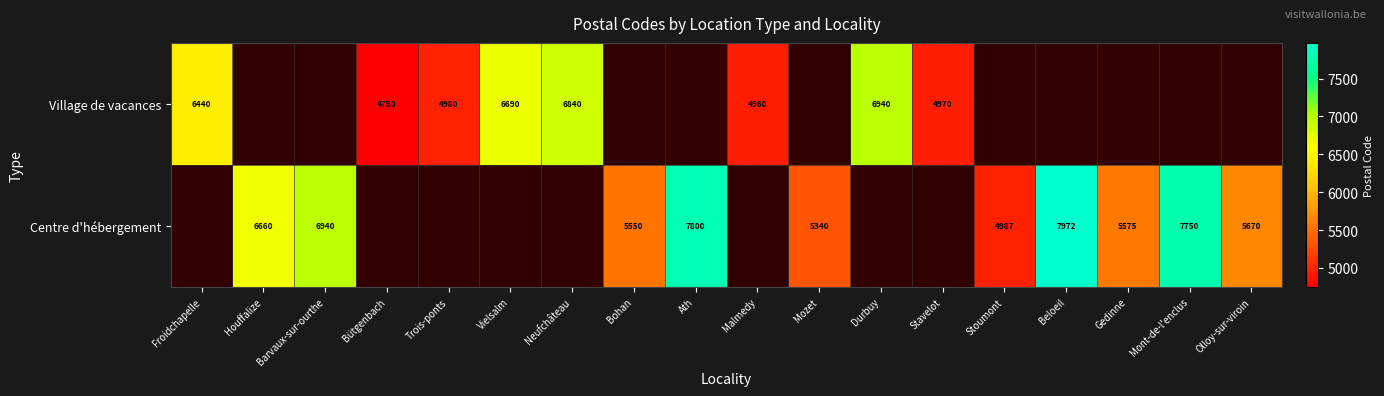

Which has a higher value, Mozet or Barvaux-sur-ourthe?

Barvaux-sur-ourthe